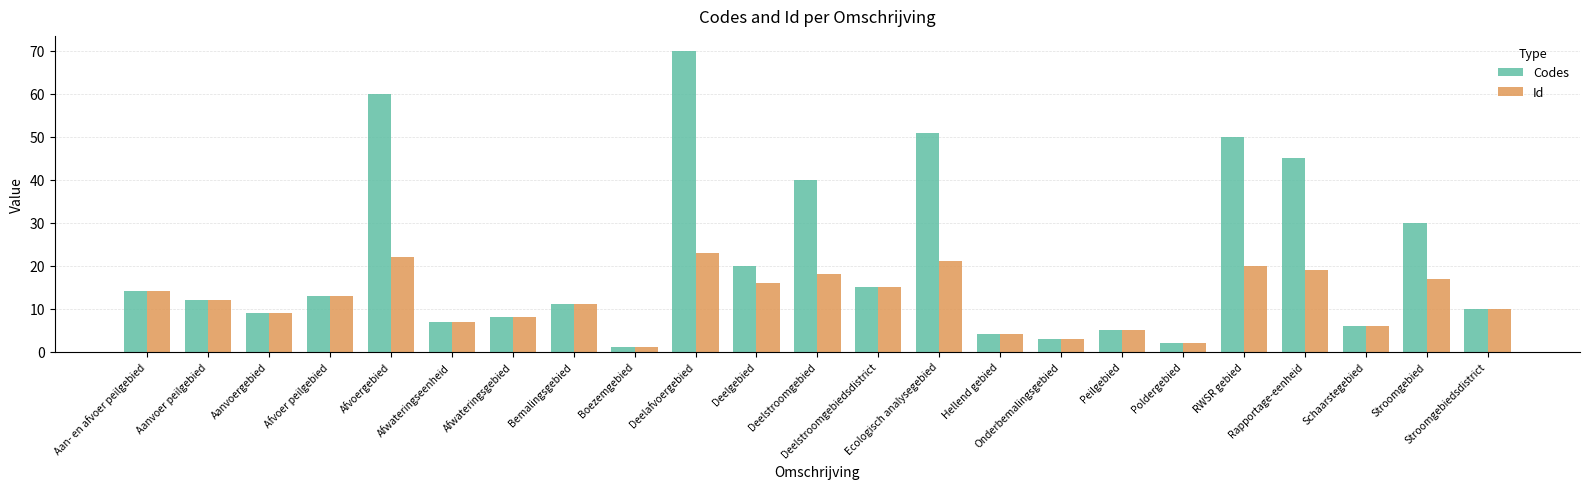

Which series has the largest range (max minus min)?

Codes